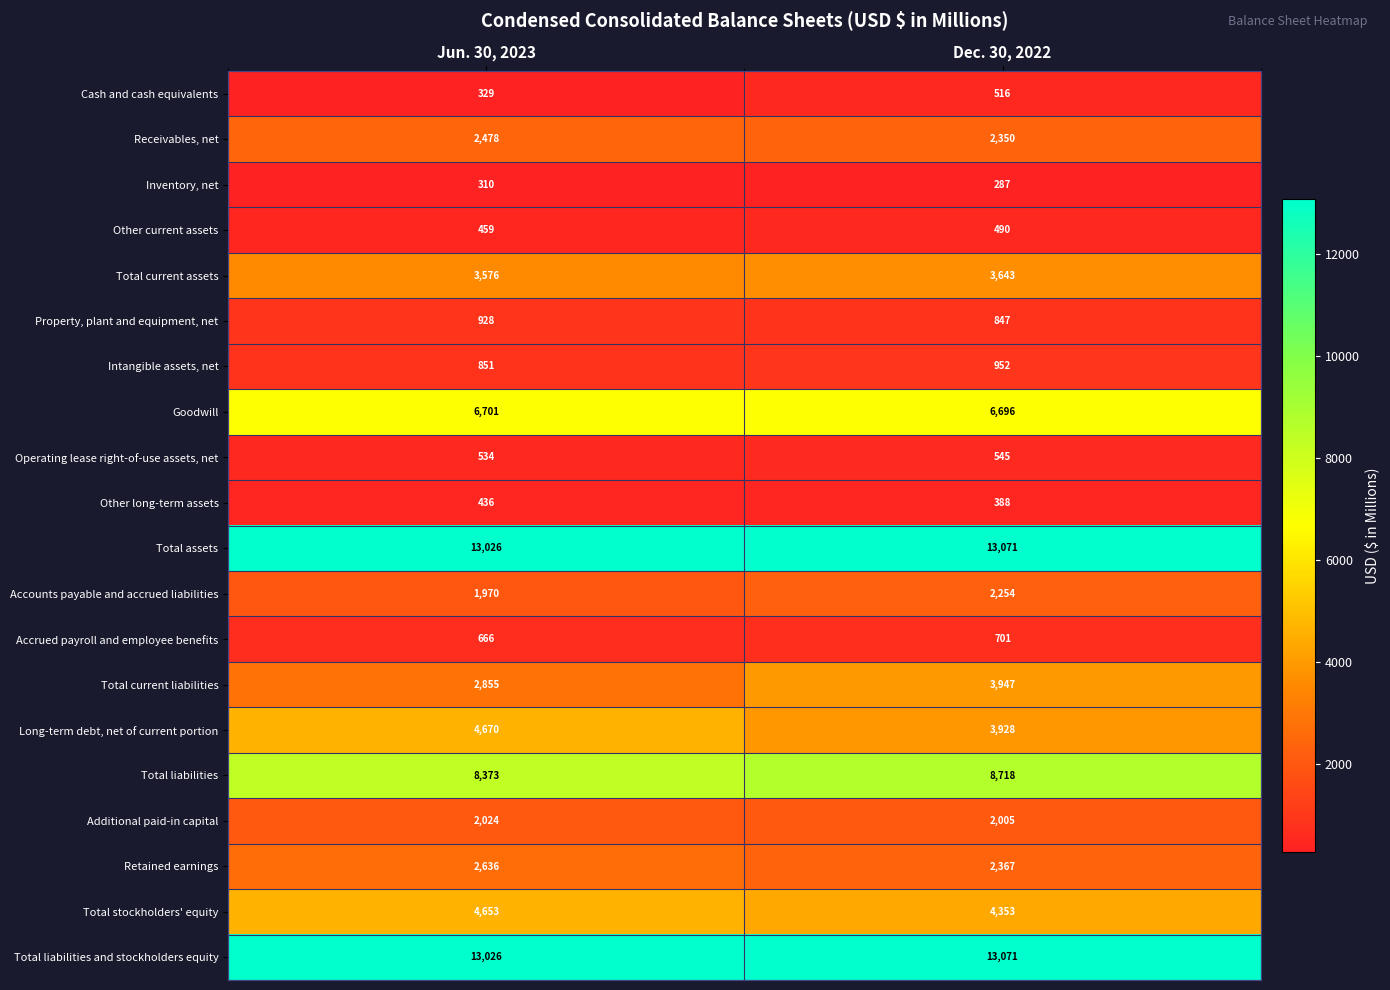

What is the total value across all series at Jun. 30, 2023?

70501